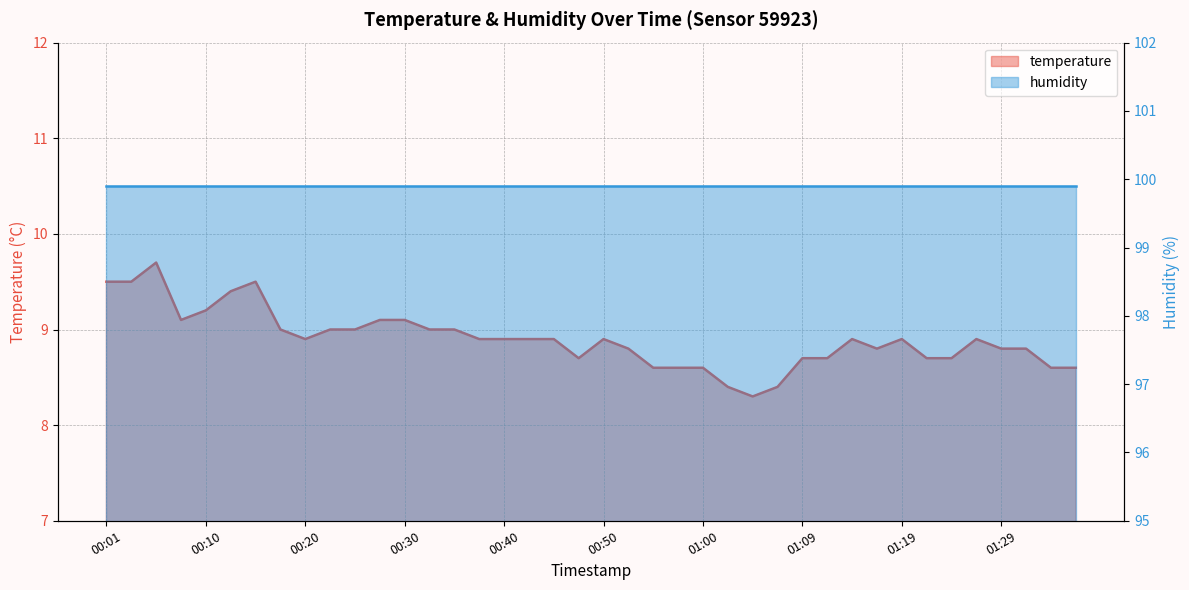

List the labels in order of value, smallest first.

01:04, 01:02, 01:07, 00:55, 00:57, 01:00, 01:34, 01:36, 00:47, 01:09, 01:12, 01:21, 01:24, 00:52, 01:17, 01:29, 01:31, 00:20, 00:37, 00:40, 00:42, 00:45, 00:50, 01:14, 01:19, 01:26, 00:18, 00:23, 00:25, 00:33, 00:35, 00:08, 00:28, 00:30, 00:10, 00:13, 00:01, 00:03, 00:15, 00:06